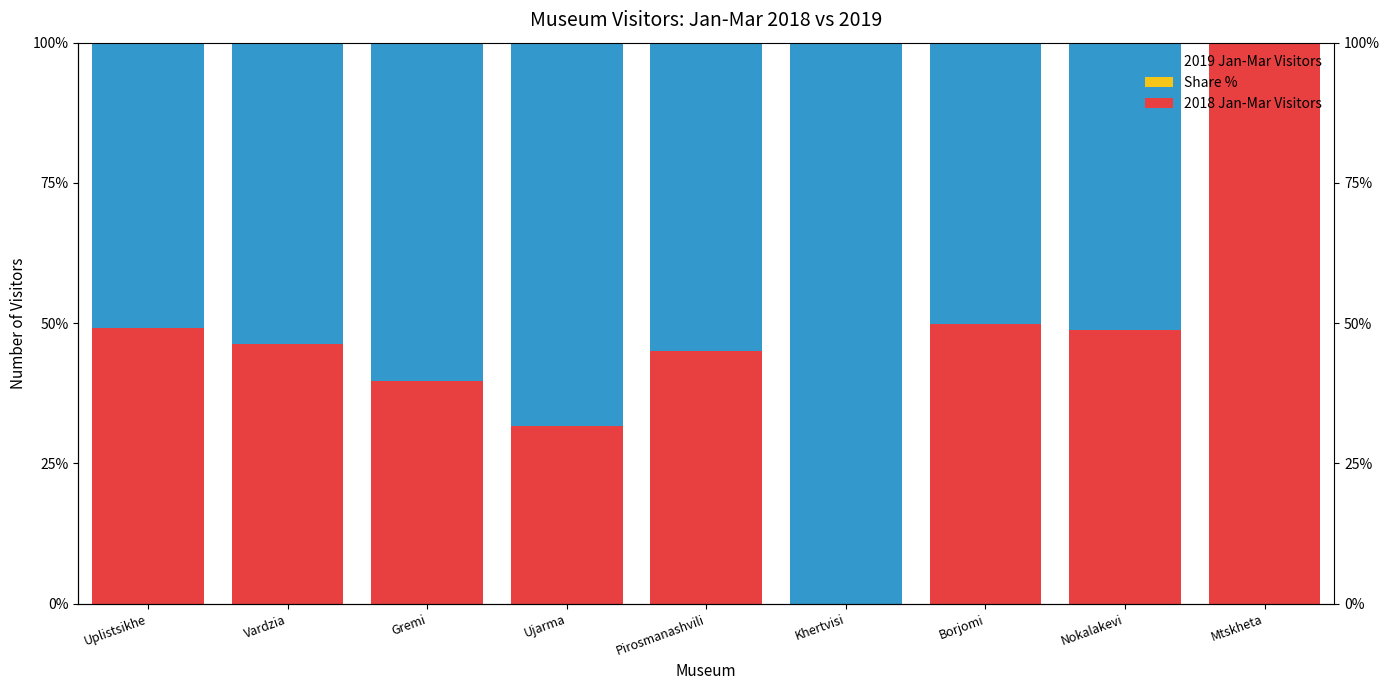

Rank the series by their average value, from highest to lowest.

2019 Jan-Mar Visitors, 2018 Jan-Mar Visitors, Share %